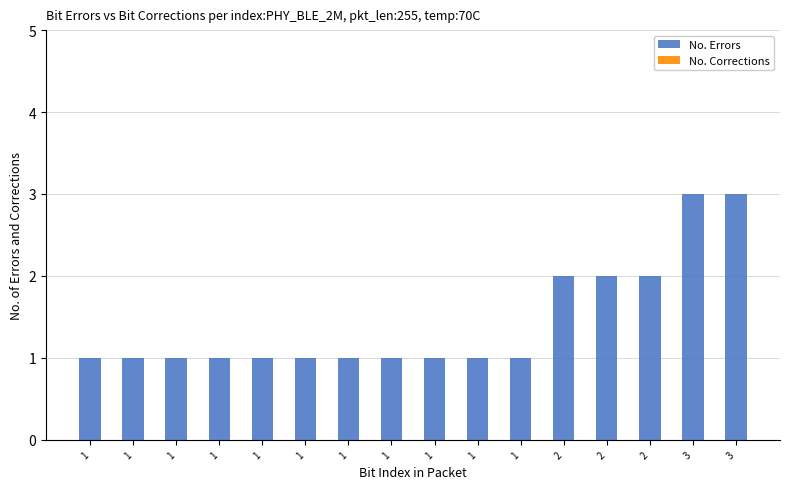

How many bars are there in total?

16